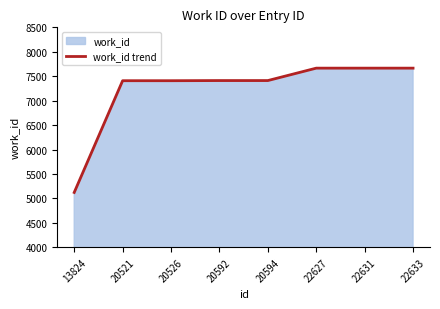

What is the greatest value displayed?

7665